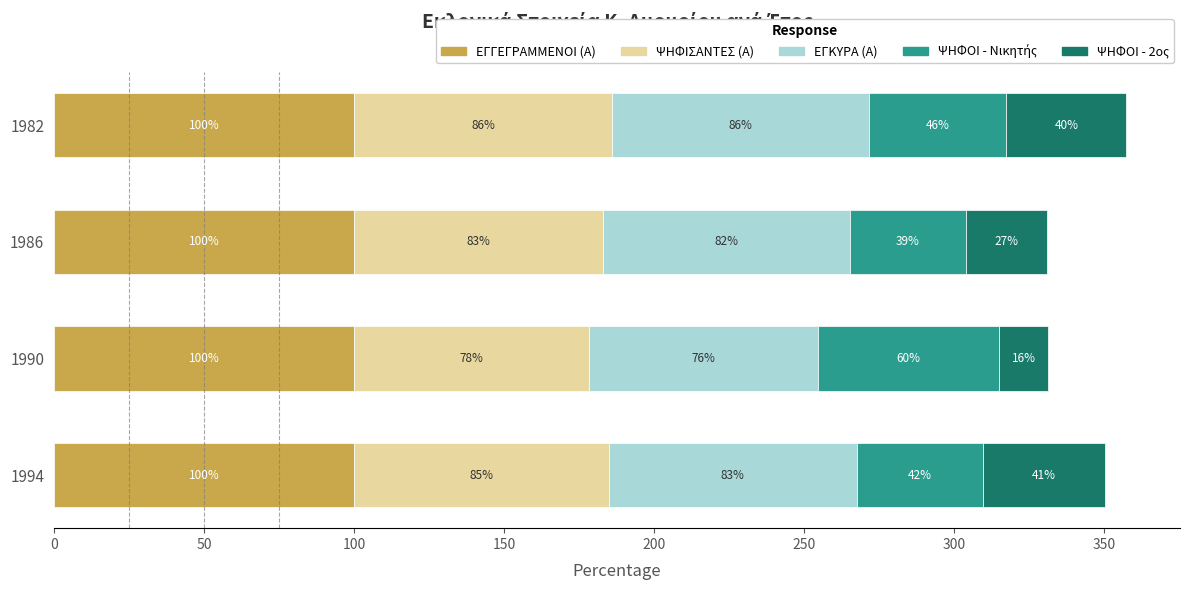

True or false: ΕΓΓΕΓΡΑΜΜΕΝΟΙ (Α) has a value of 48.0 at 1982.

False